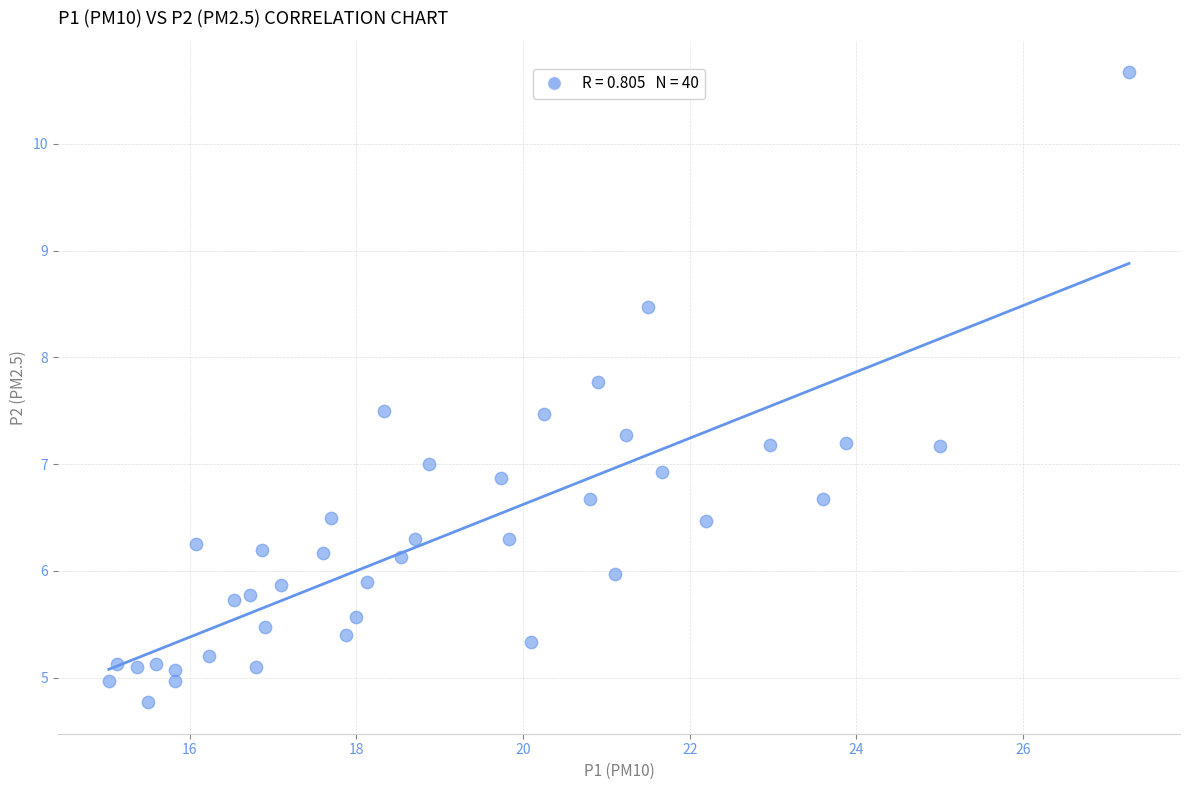

What is the range of Y values (max minus min)?

5.9